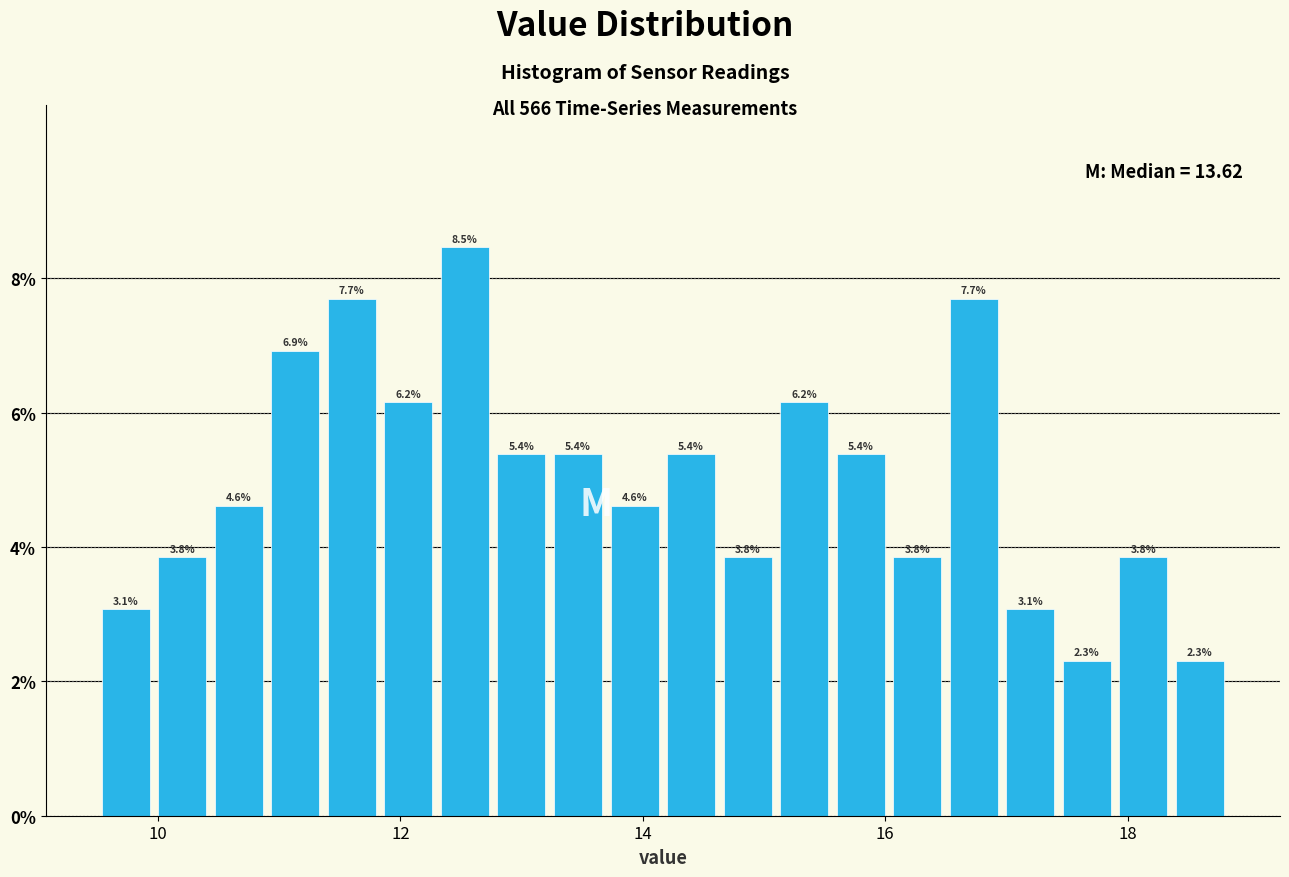

Around what value on the x-axis is the tallest bar? Give the approximate position of its centre, as read against the axis.

12.6